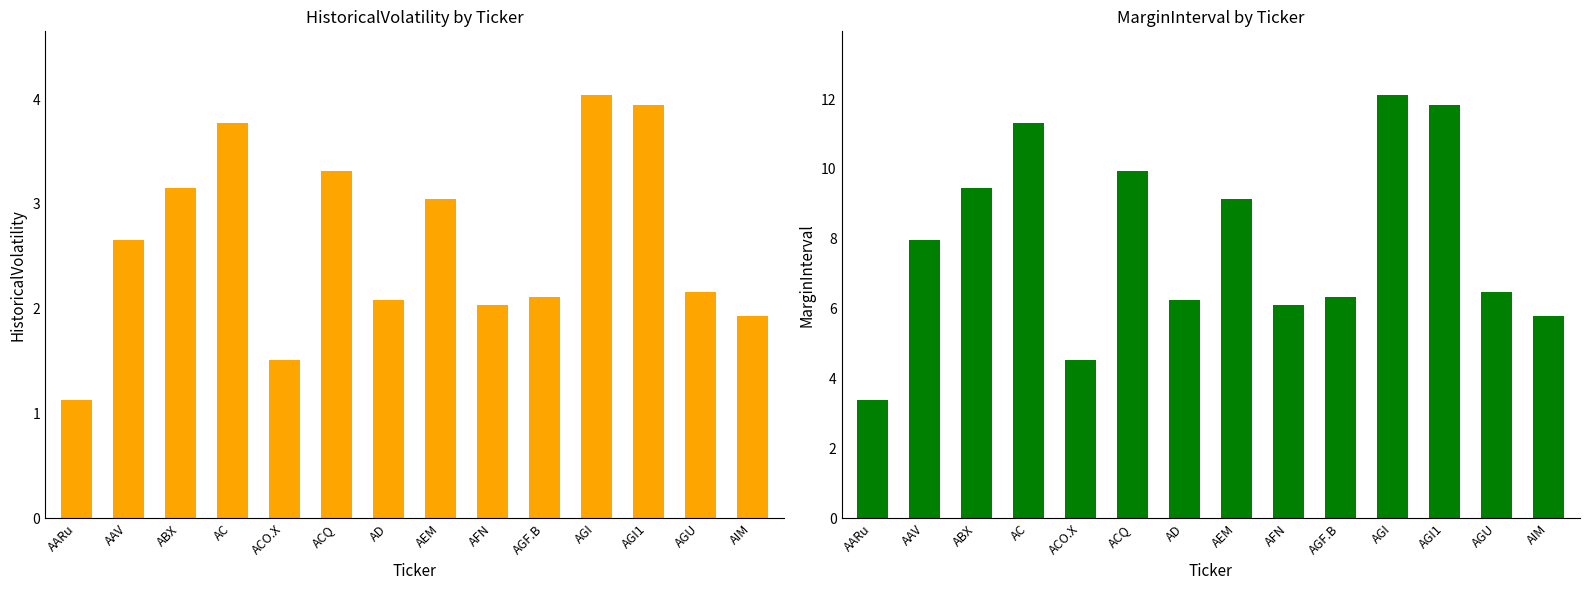

What is the sum of the MarginInterval values at AD and AAV?

14.2